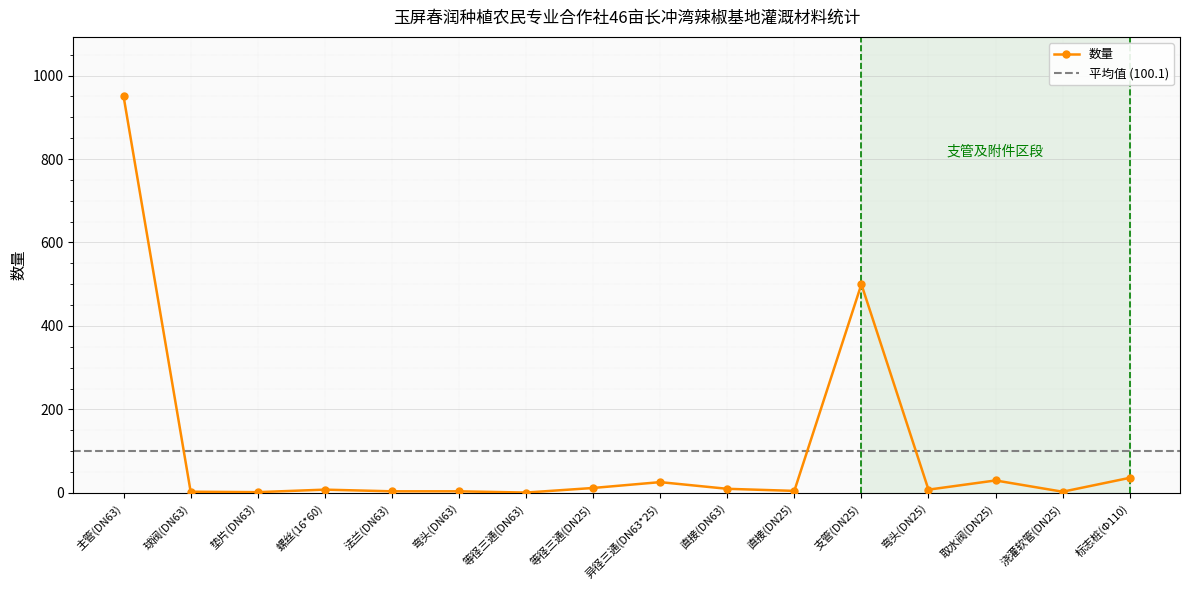

What position from the left is 直接(DN63)?

10